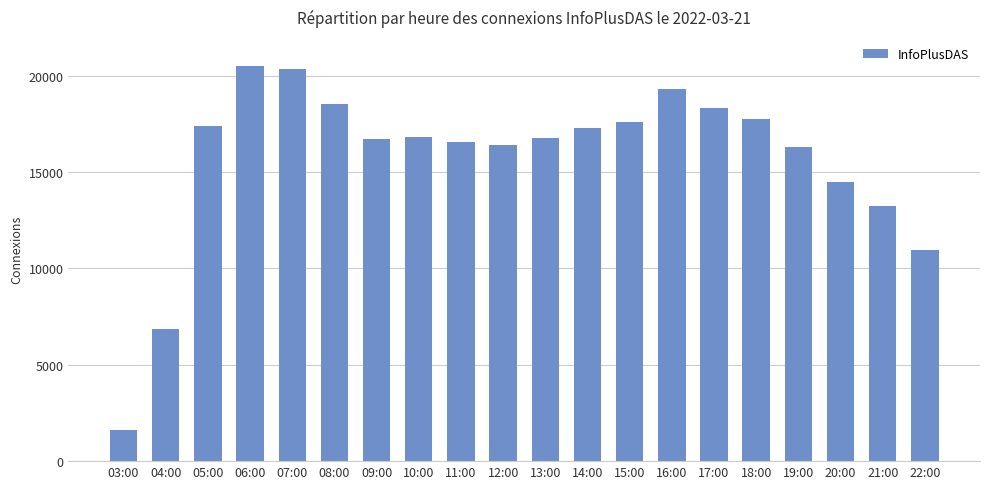

What is the sum of all values?

313627